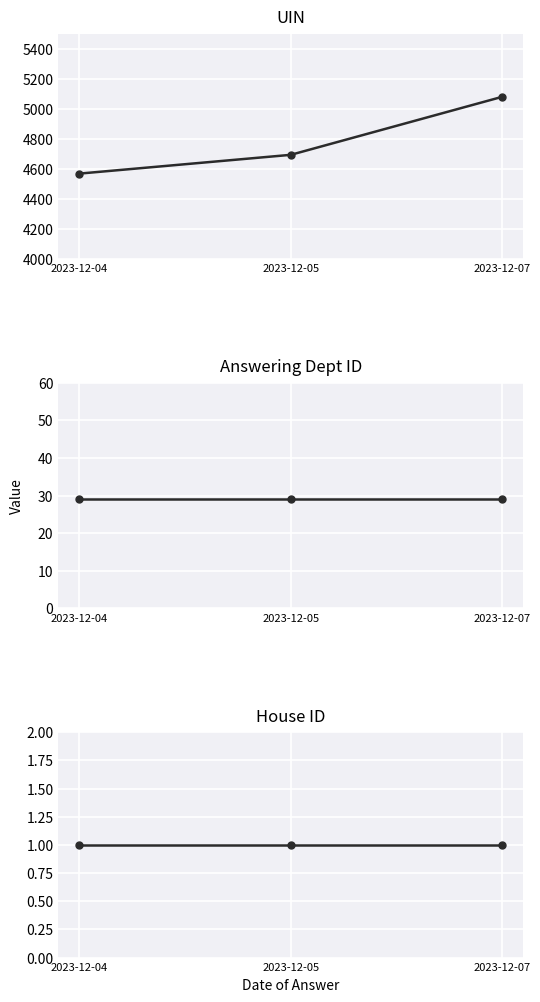

Reading right to left, extract all data points from this chart.

uin: 2023-12-07=5079	2023-12-05=4693	2023-12-04=4568
answering dept id: 2023-12-07=29	2023-12-05=29	2023-12-04=29
house id: 2023-12-07=1	2023-12-05=1	2023-12-04=1